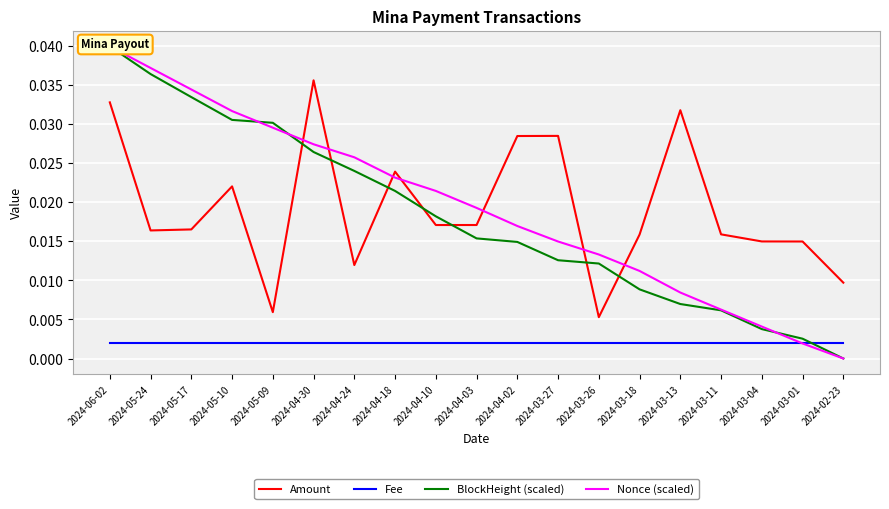

Which category has the highest value in the Nonce (scaled) series?

2024-06-02